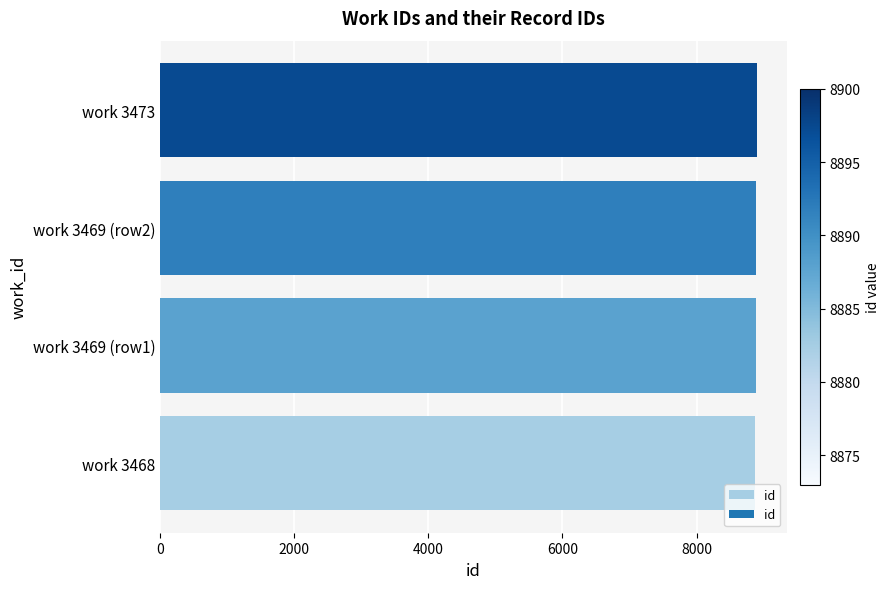

Is it true that the value at work 3468 is 8873?

True